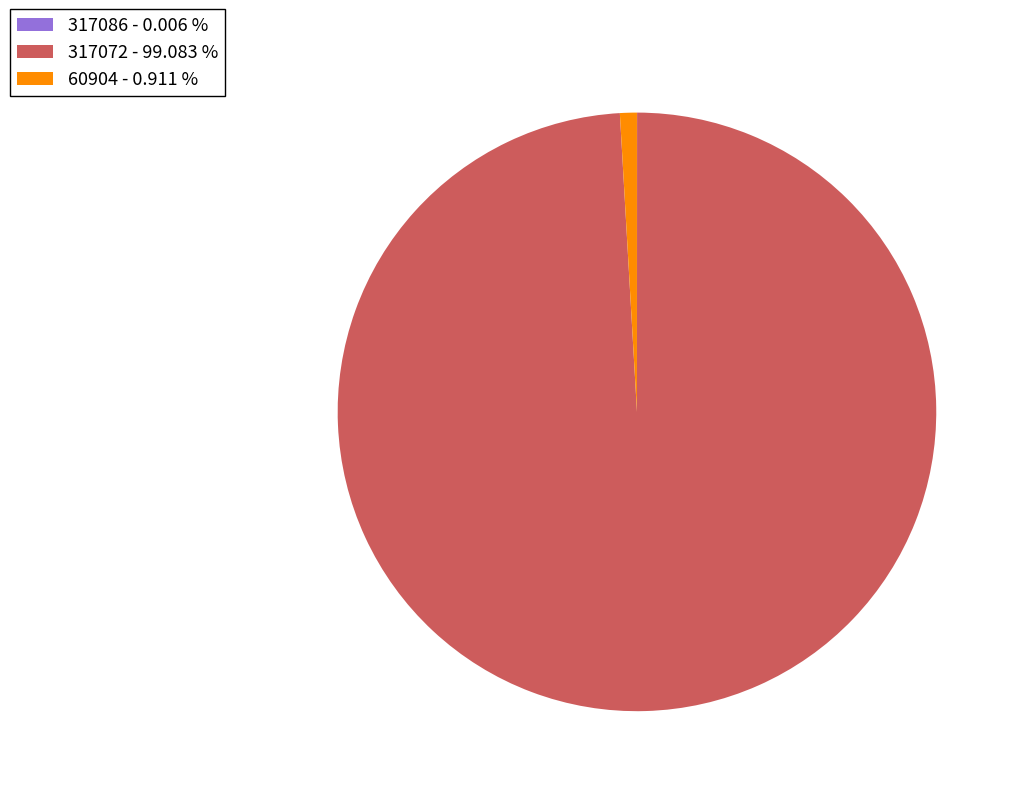

Between 317072 - 99.083 % and 60904 - 0.911 %, which is larger?

317072 - 99.083 %